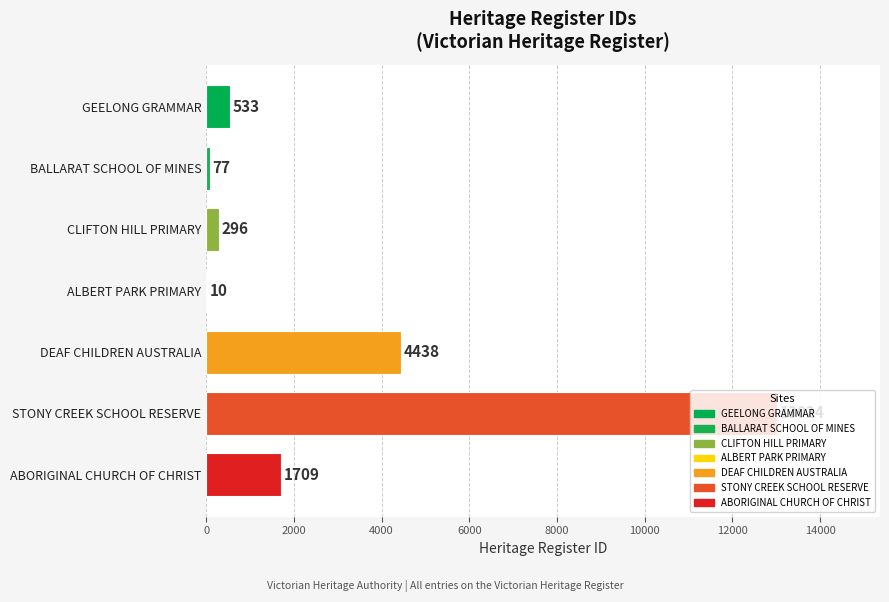

What is the change in value from STONY CREEK SCHOOL RESERVE to BALLARAT SCHOOL OF MINES?

-12947